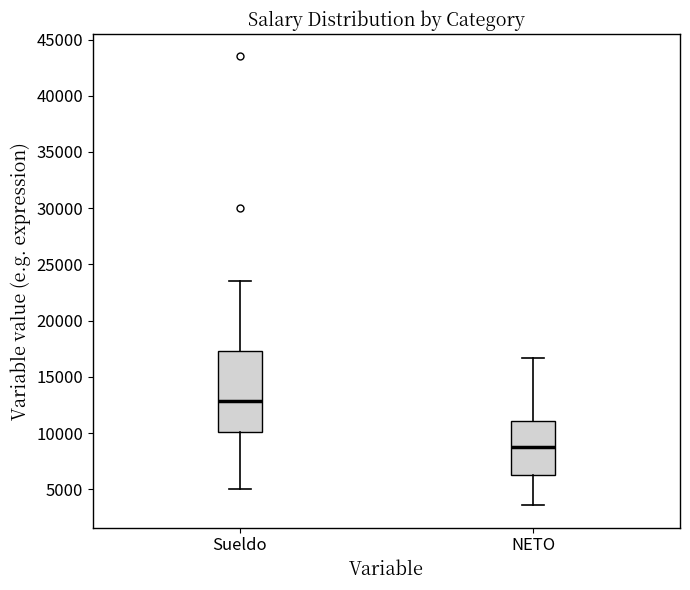

Where does the upper whisker of the box for Sueldo end on the y-axis? The values are not printed on the chart, so give them approximately, as read against the axis.

23500